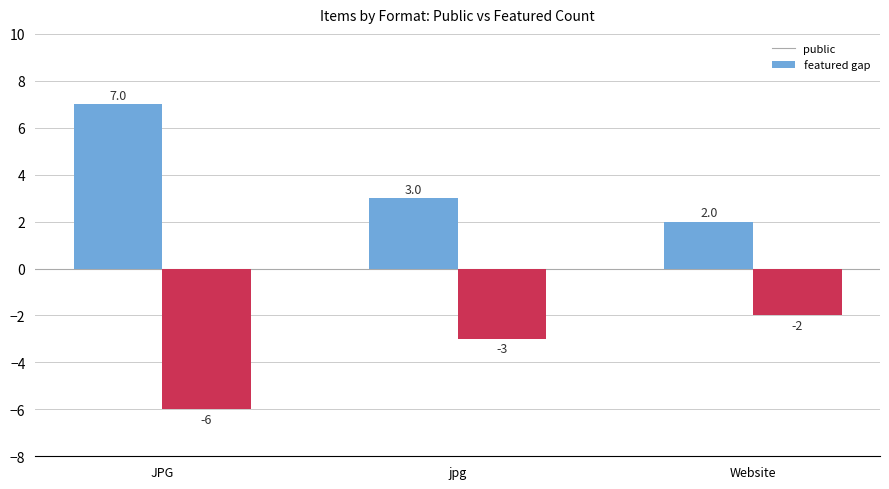

At which category is the sum across all series the highest?

JPG